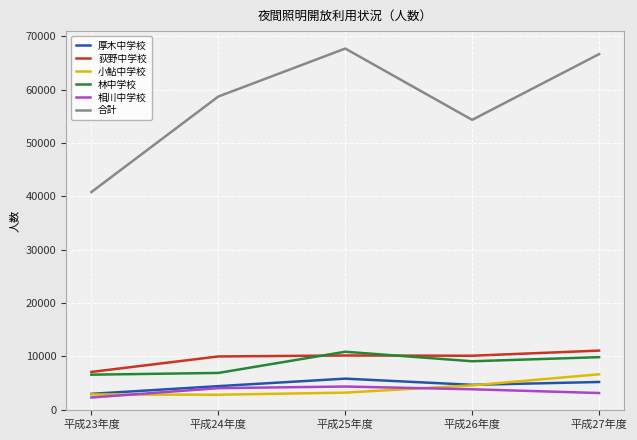

Count the number of data series in this chart.

6